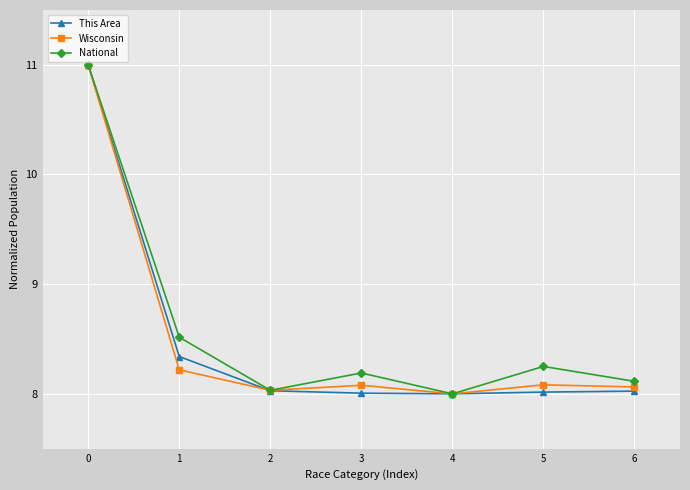

True or false: Wisconsin has a value of 14.1 at 6.

False